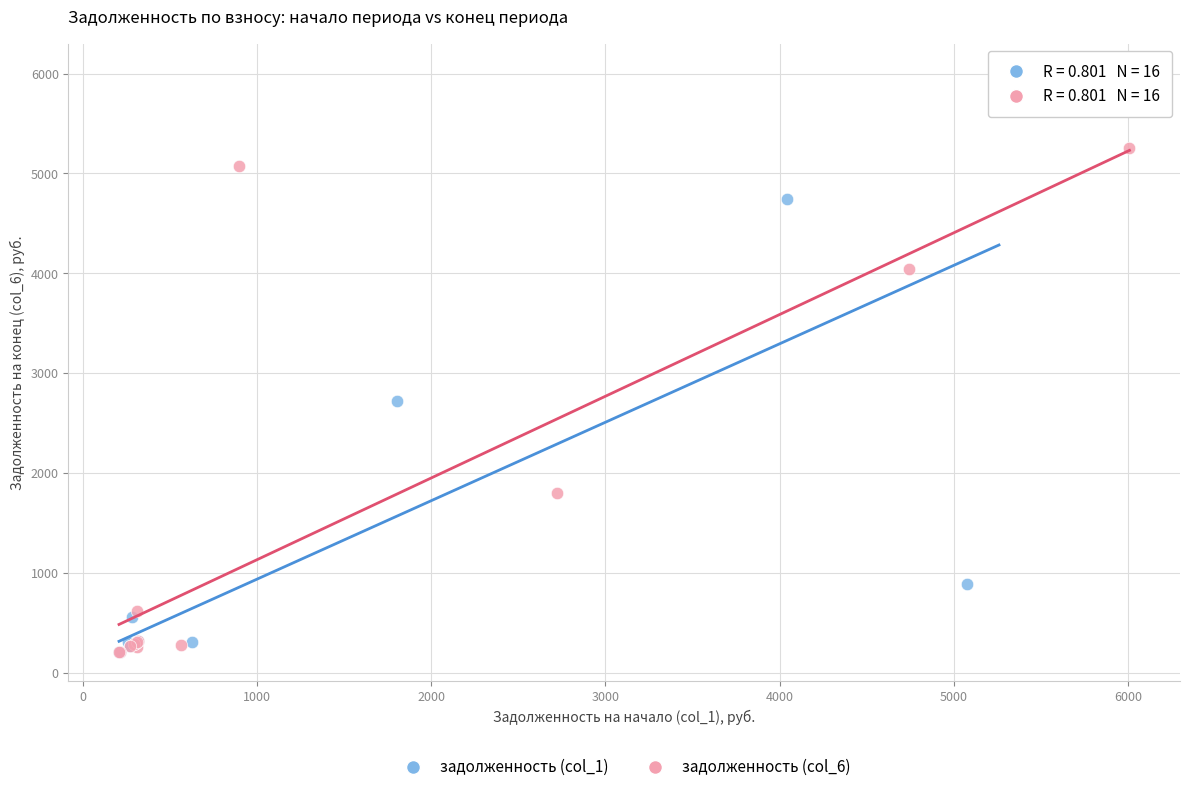

Which series has the widest spread of Y values?

задолженность (col_1)